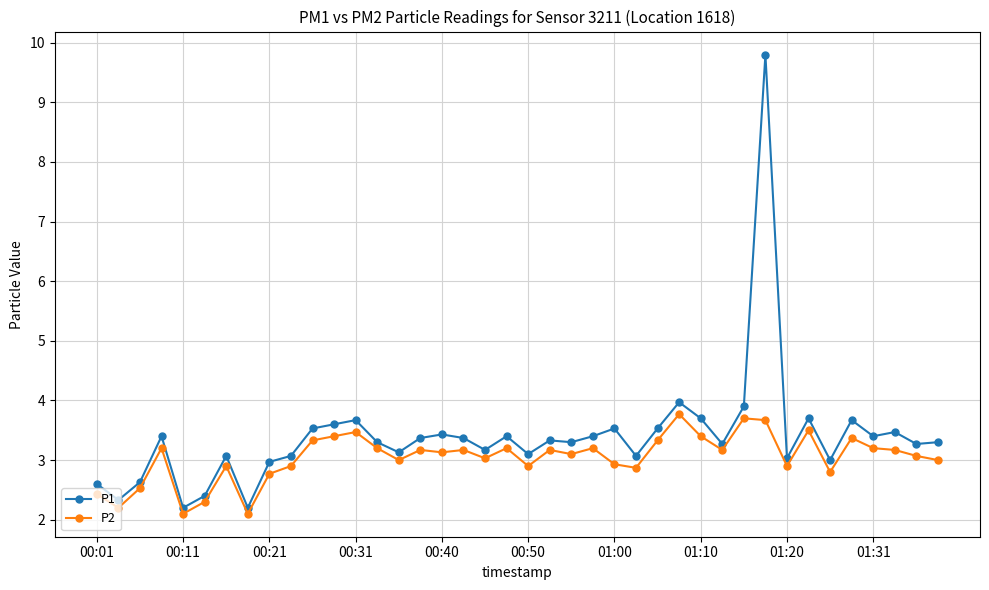

What is the difference between the second highest and minimum values in the P1 series?

1.8